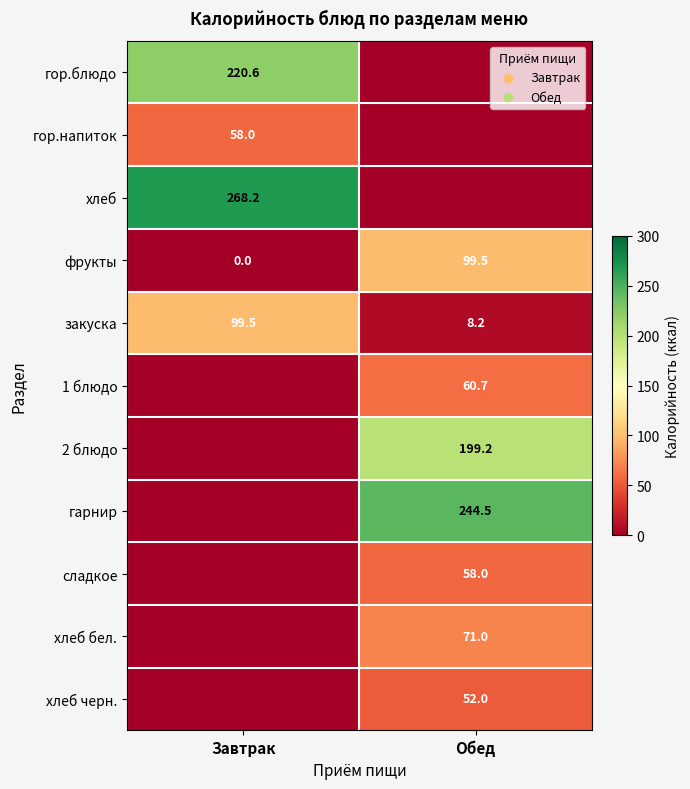

What is the difference between the maximum and minimum values in the фрукты series?

99.5